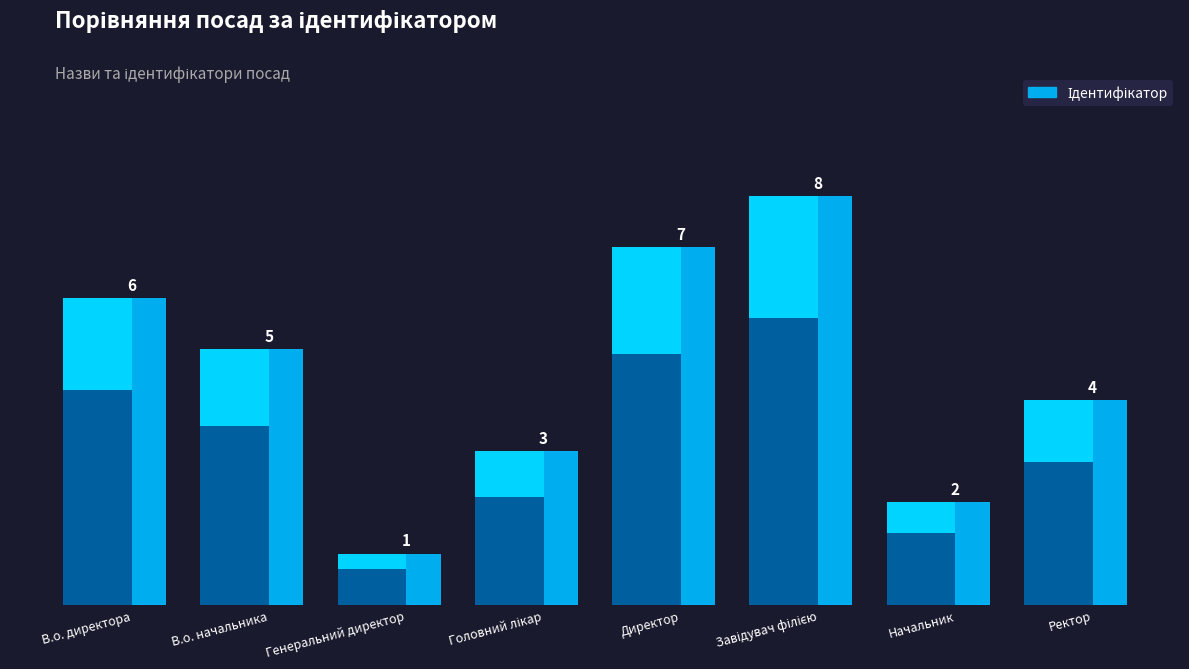

Reading left to right, transcribe all the data shown in this chart.

В.о. директора=6	В.о. начальника=5	Генеральний директор=1	Головний лікар=3	Директор=7	Завідувач філією=8	Начальник=2	Ректор=4